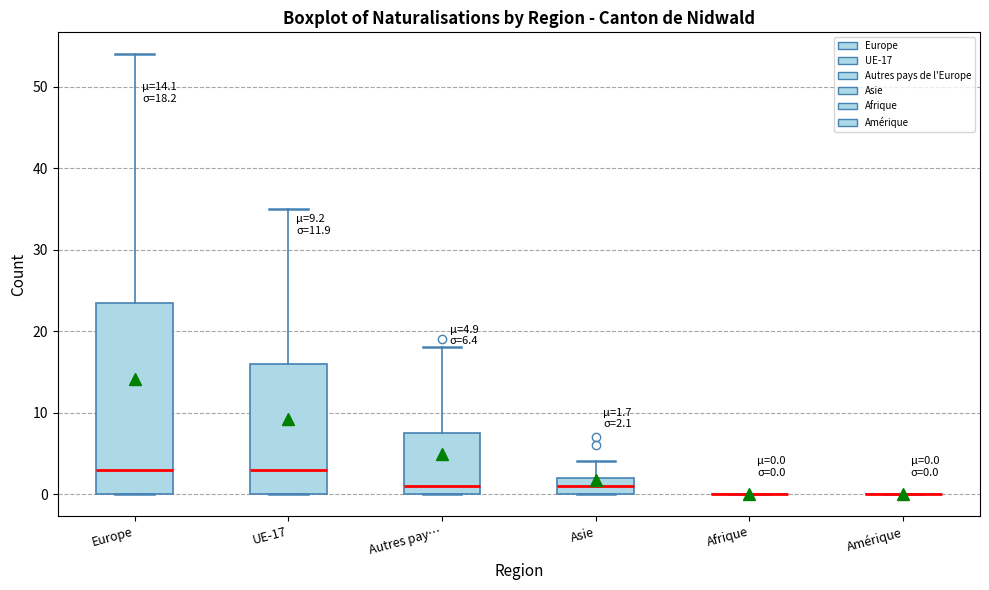

Which box is the tallest, from its lower edge to its upper edge?

Europe